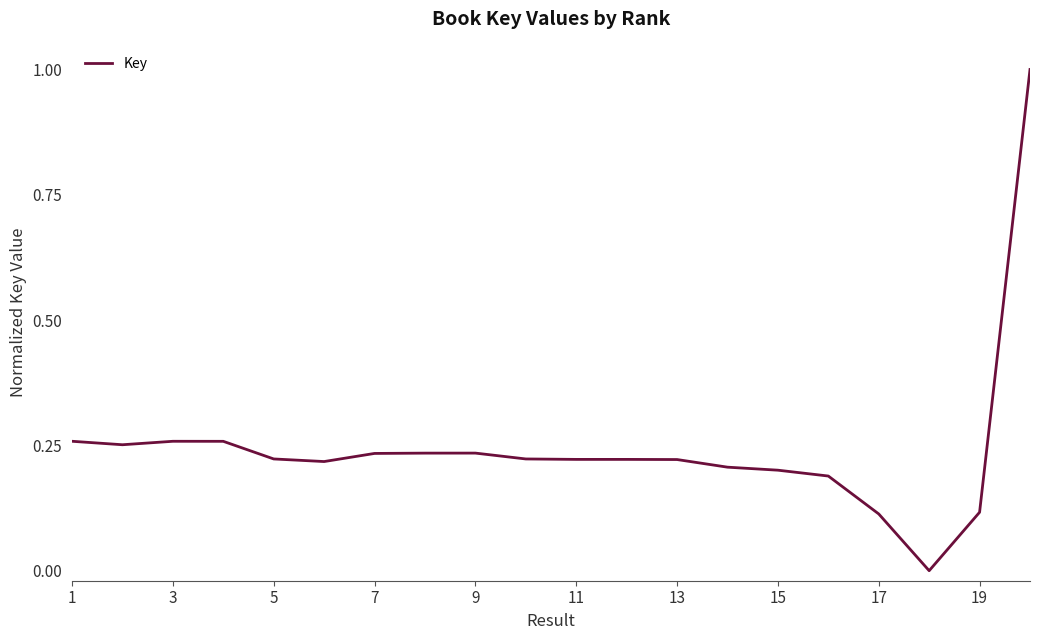

What is the difference between the maximum and minimum values?

1.0